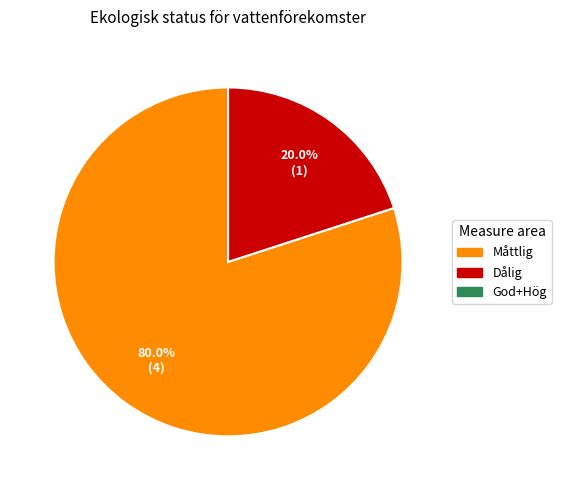

Does any single category account for the majority?

Yes